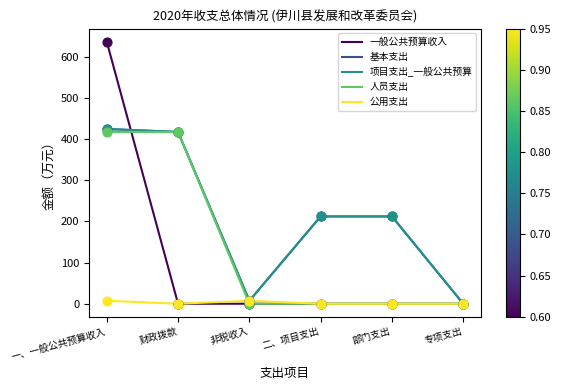

Is this an area chart (filled region under the line)?

No